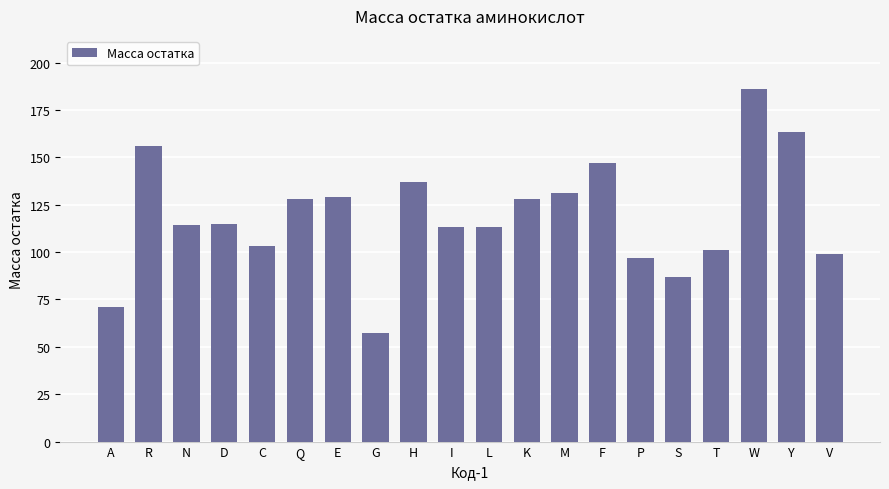

What is the label of the 20th bar from the left?

V